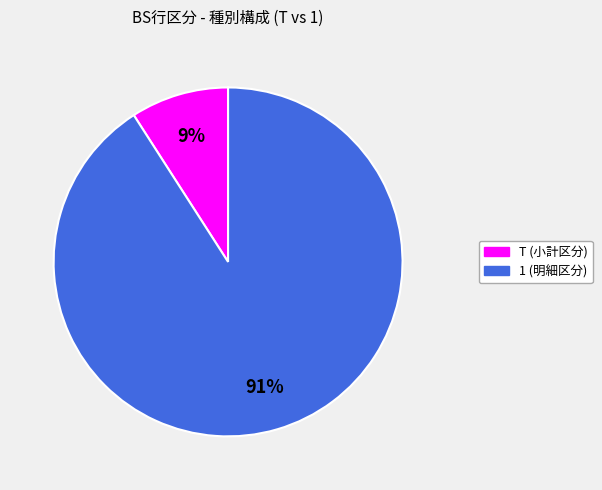

Does any single category account for the majority?

Yes